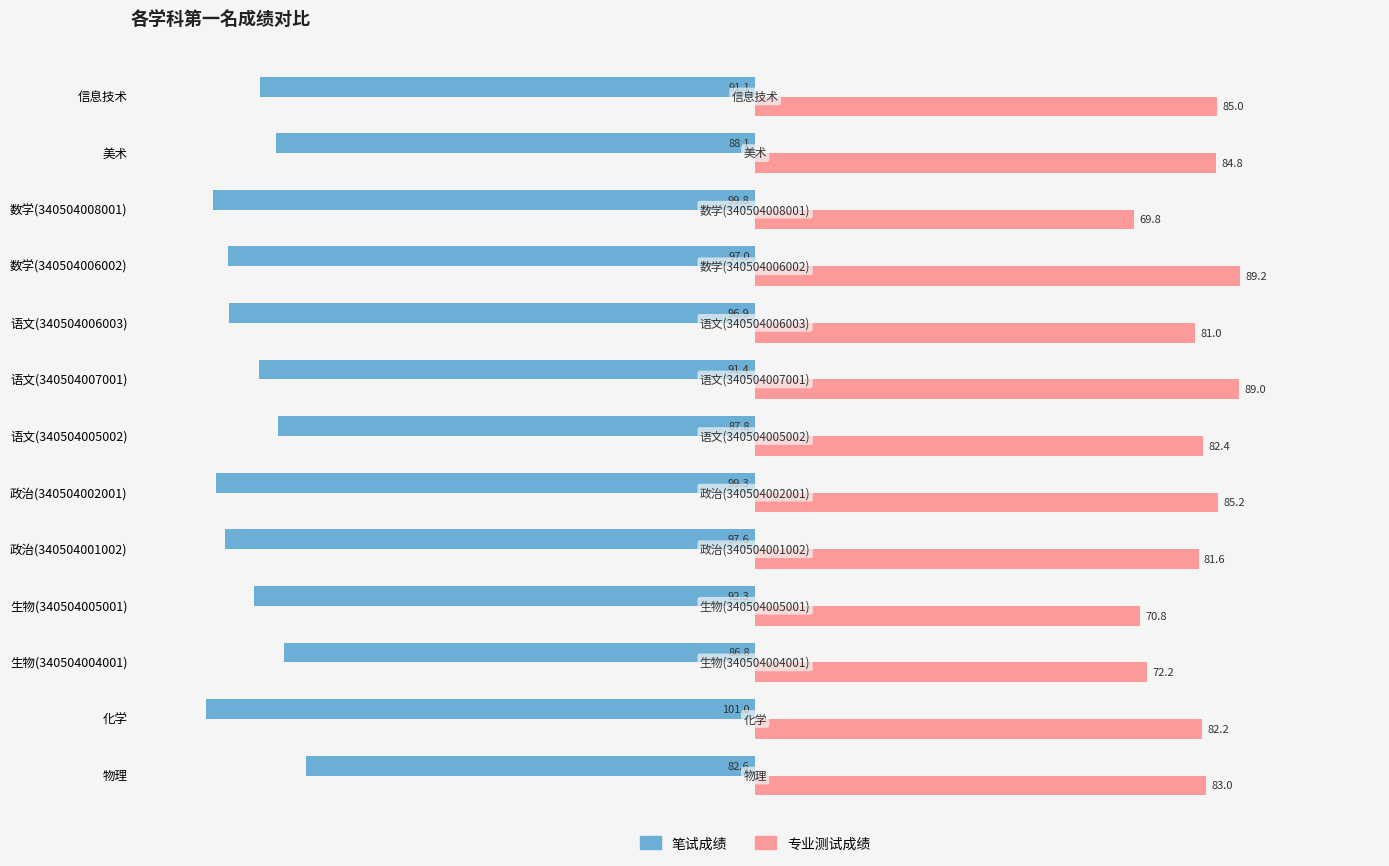

What is the approximate value of 专业测试成绩 at 生物(340504005001)?

70.8